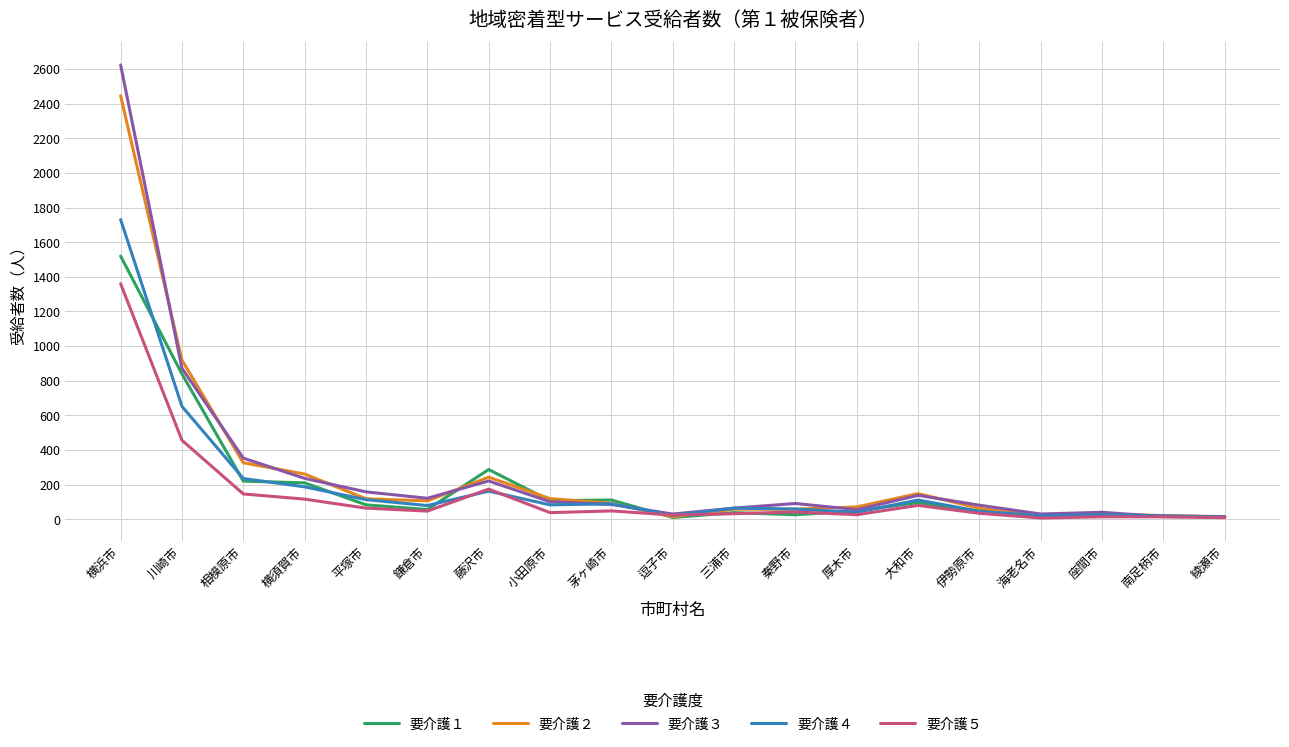

Between 秦野市 and 海老名市, which series saw the biggest shift?

要介護３